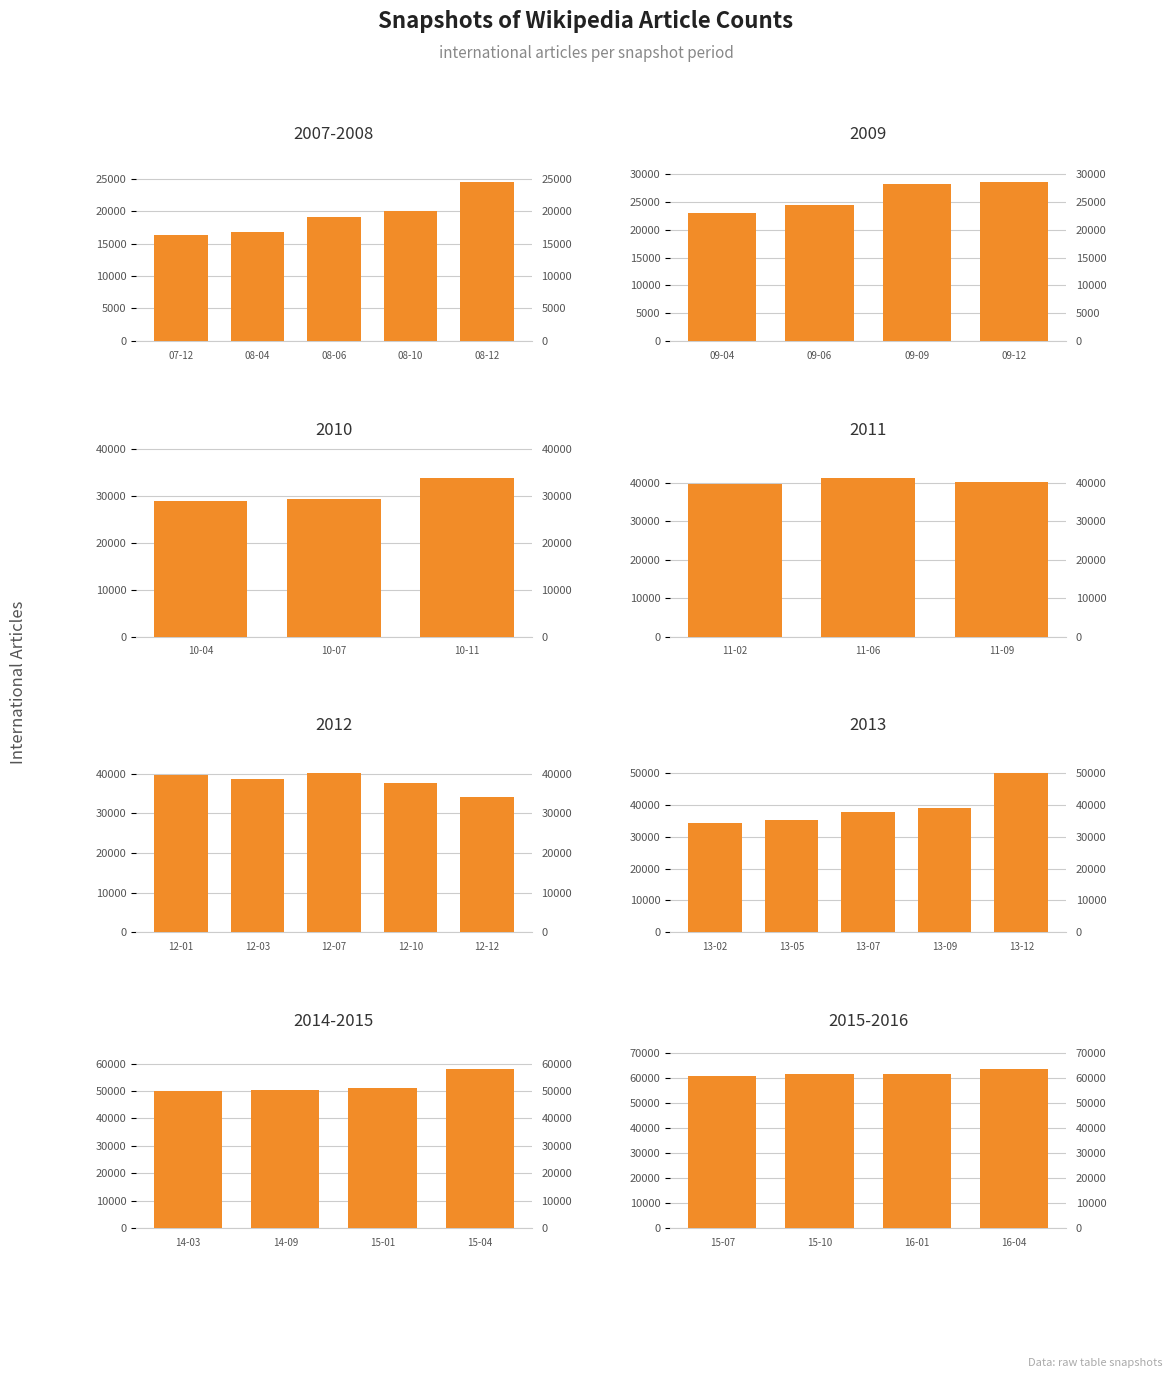

What is the value of the 2nd bar from the left?

61816